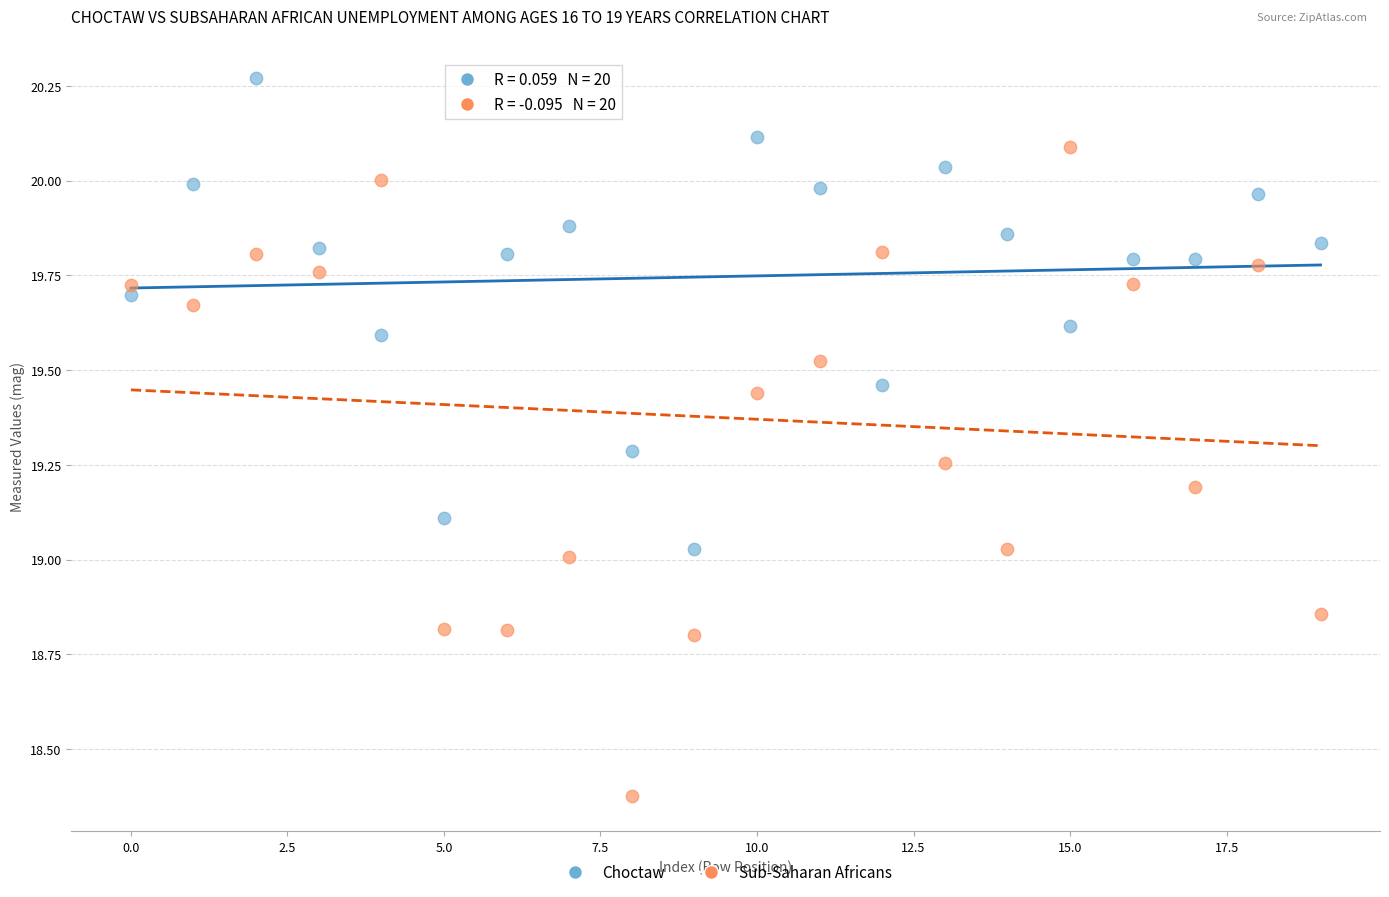

Which series has the widest spread of Y values?

Sub-Saharan Africans